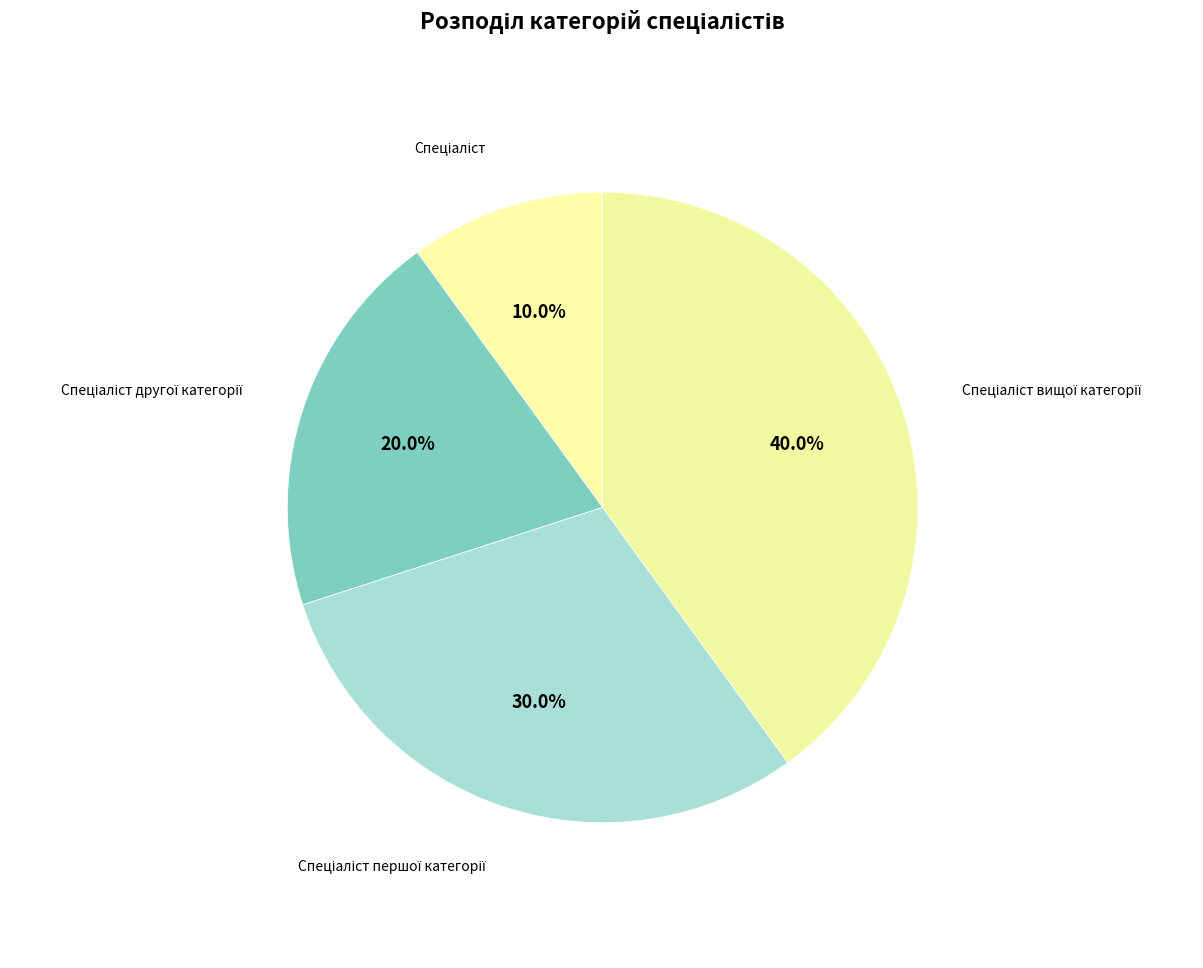

How many segments does this pie chart have?

4